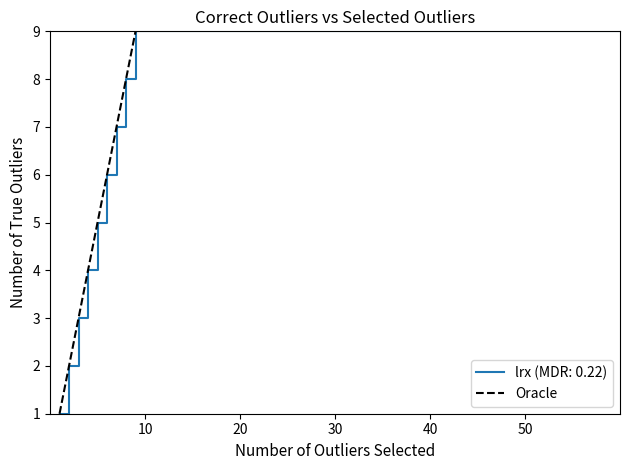

True or false: there are more than 0 points higher than both neighbors.

False